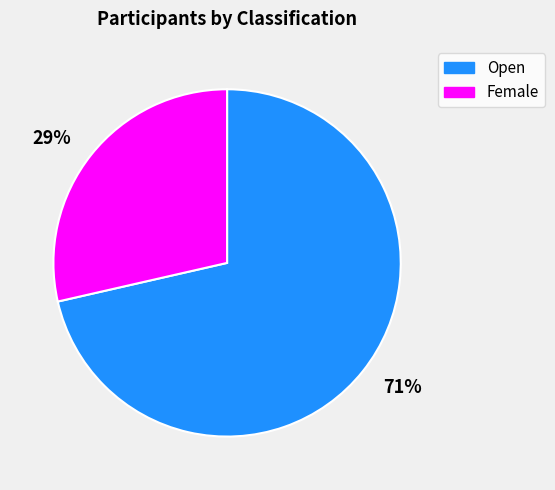

Count the number of slices in the pie.

2